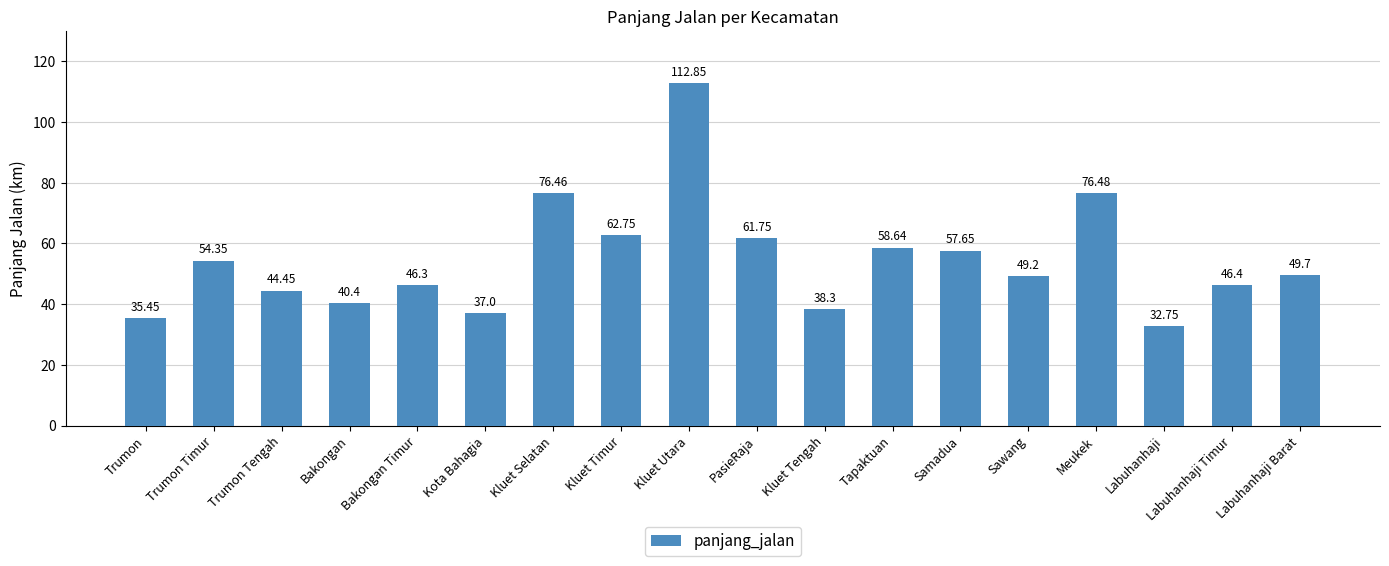

Are the bars horizontal?

No